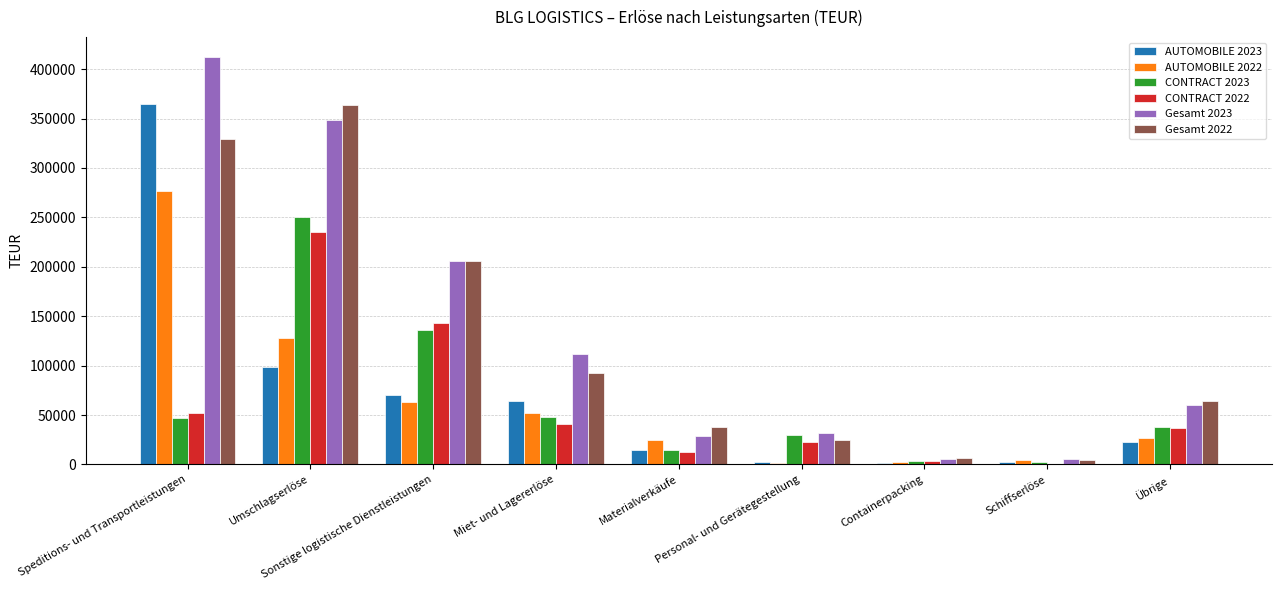

What is the greatest value displayed?

411789